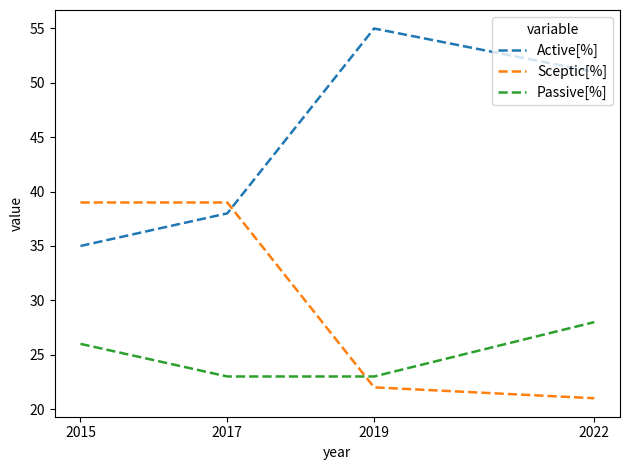

List the series in order of their overall mean, lowest first.

Passive[%], Sceptic[%], Active[%]